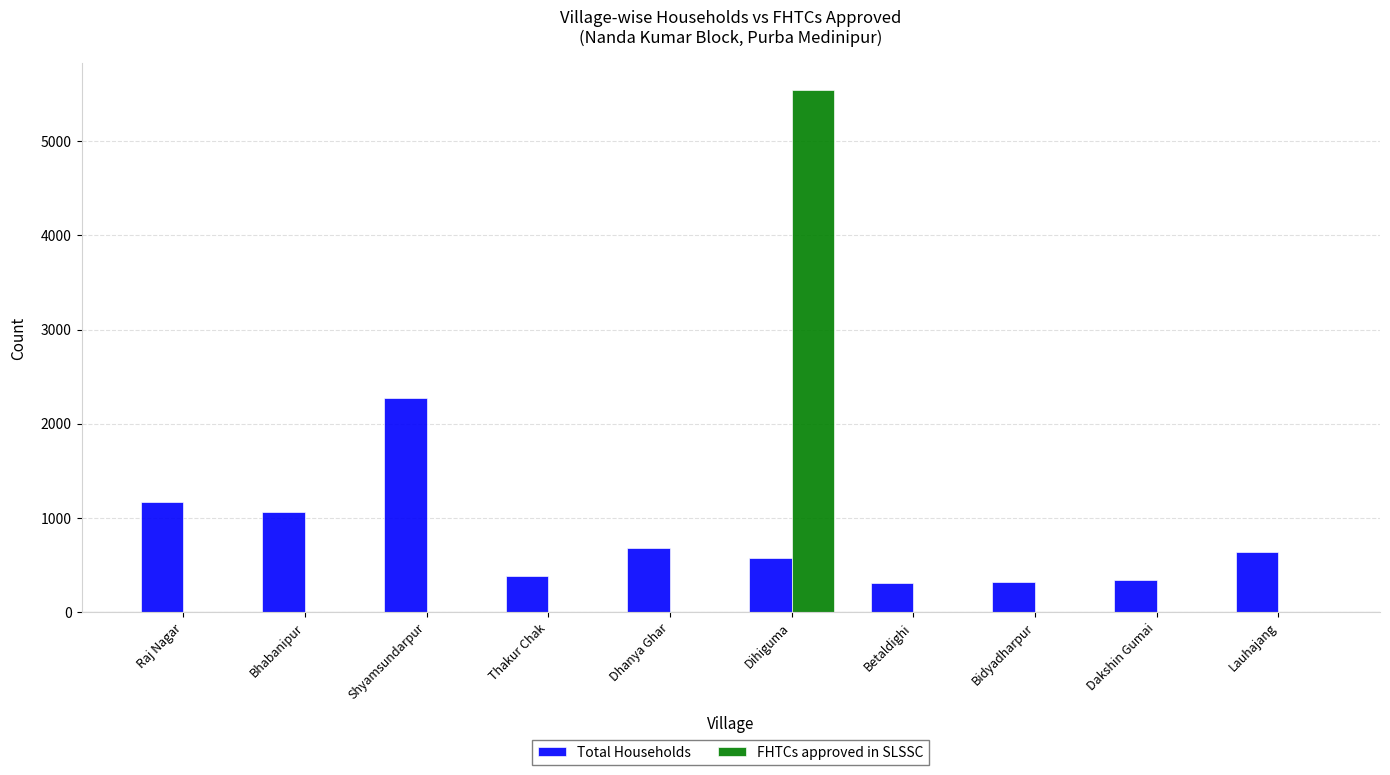

Is the value of FHTCs approved in SLSSC at Dhanya Ghar greater than the value of Total Households at Bhabanipur?

No